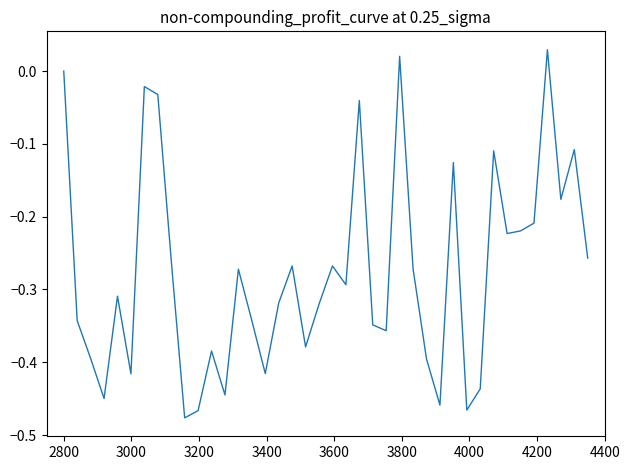

What is the difference between the maximum and minimum values?

0.5